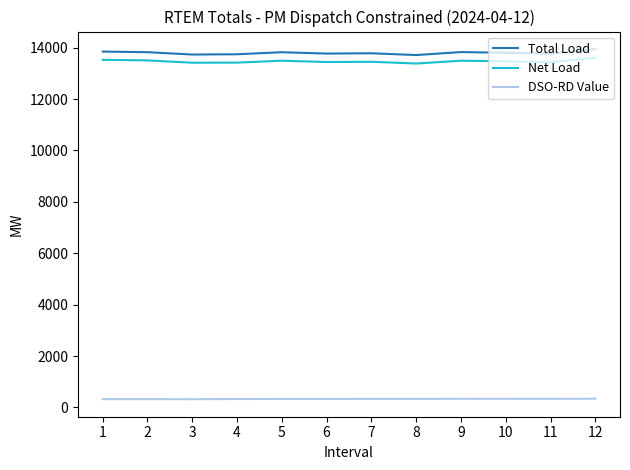

At 11, list the series in order from smallest to largest.

DSO-RD Value, Net Load, Total Load